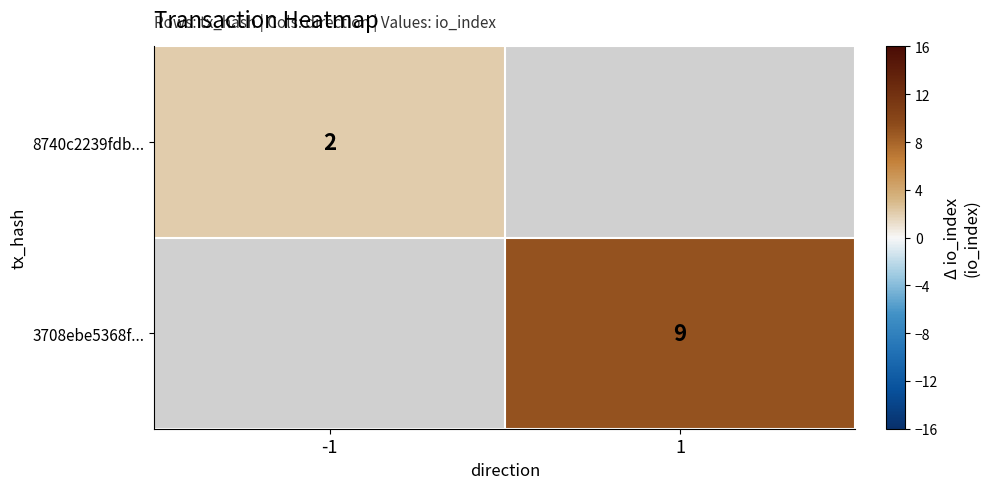

Is the value of 3708ebe5368f... at 1 greater than the value of 8740c2239fdb... at -1?

Yes